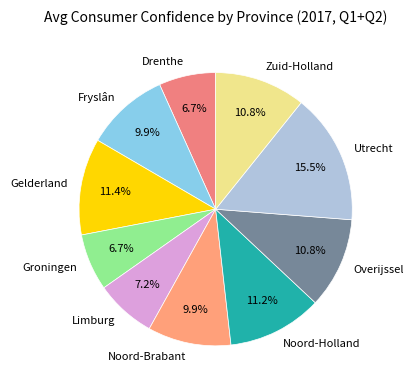

Which has a higher value, Gelderland or Limburg?

Gelderland